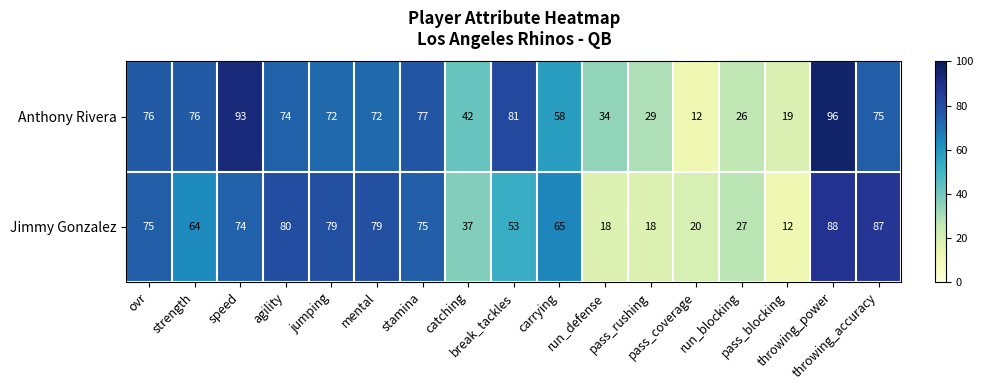

Rank the series by their average value, from highest to lowest.

Anthony Rivera, Jimmy Gonzalez